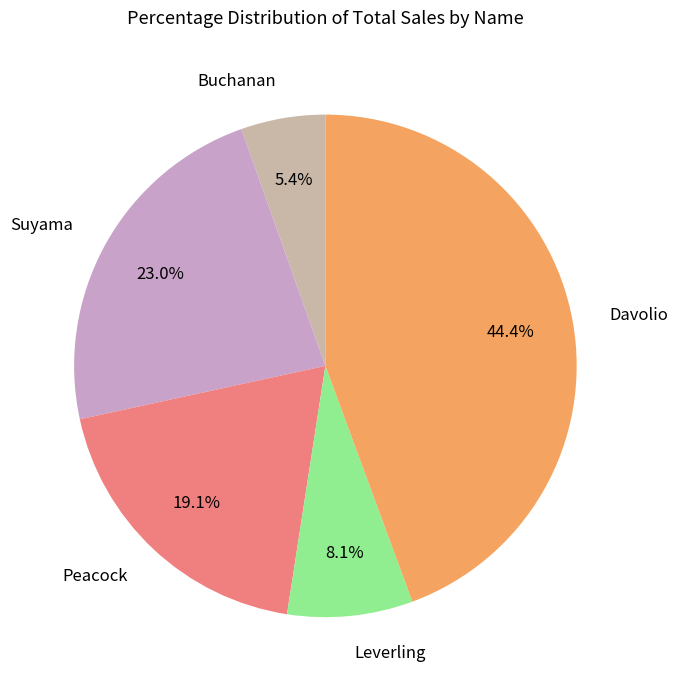

Between Leverling and Davolio, which is larger?

Davolio